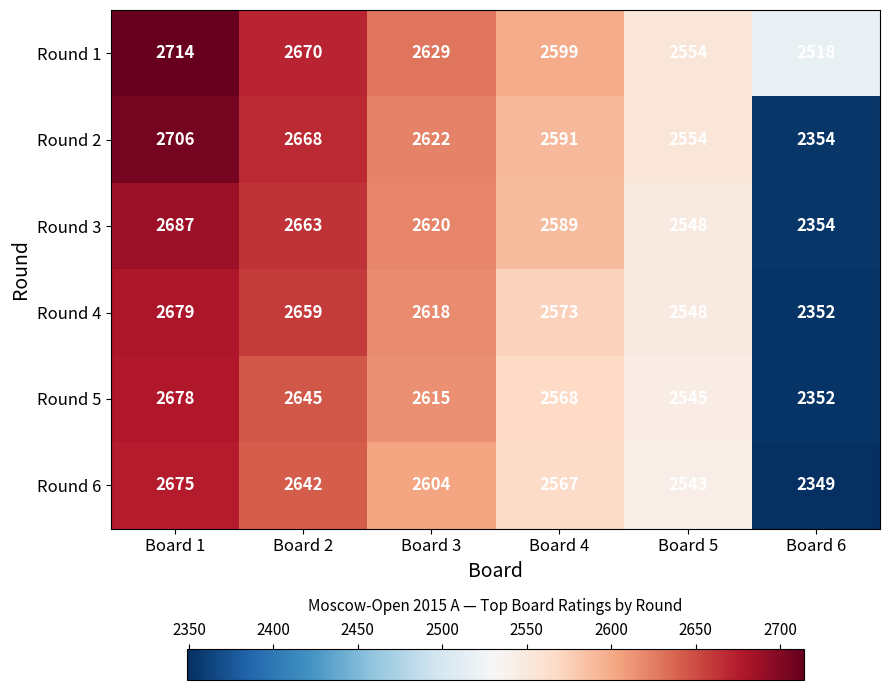

What is the difference between the highest and lowest values at Board 1?

39